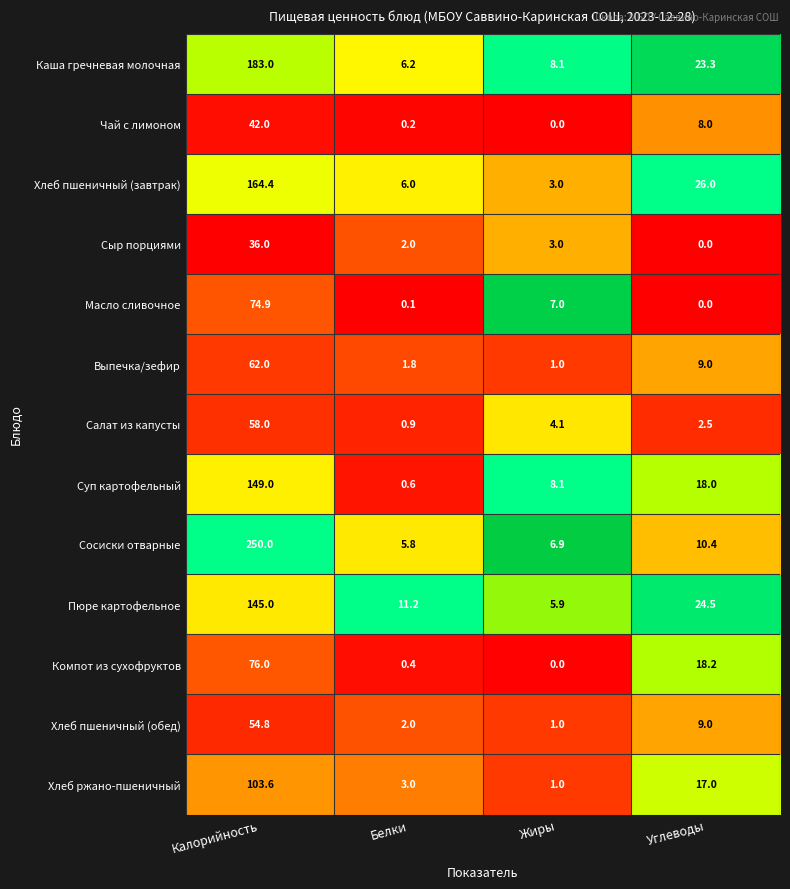

At which label is Хлеб ржано-пшеничный closest to 52?

Углеводы